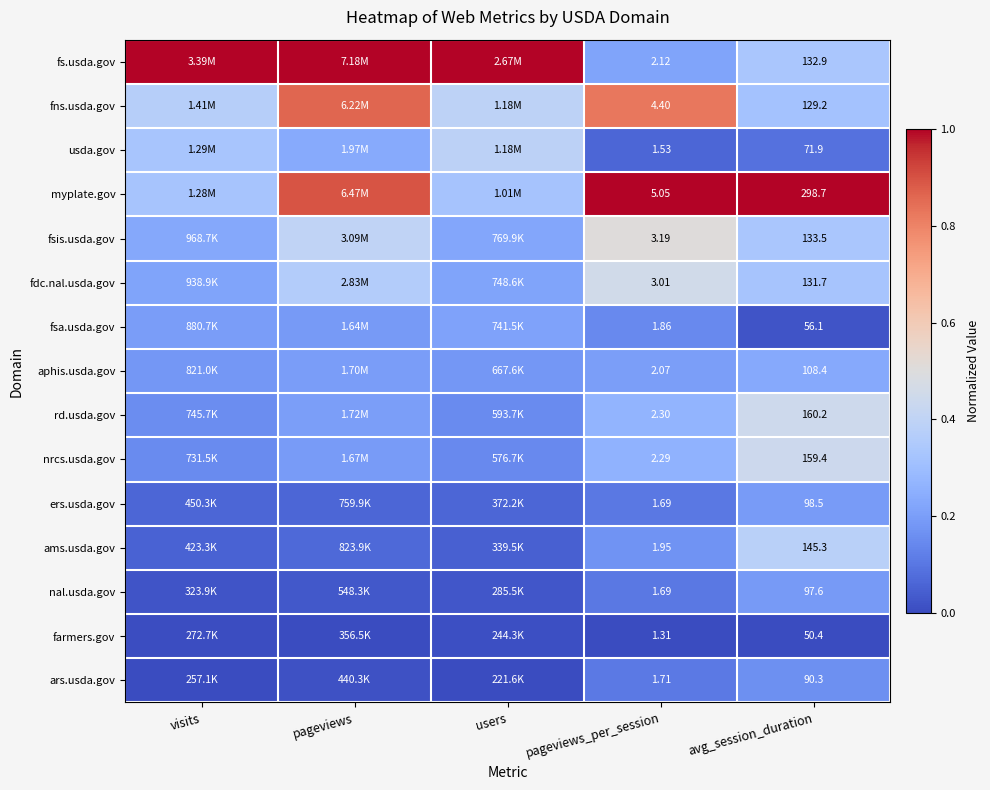

Which series changed the most between pageviews_per_session and avg_session_duration?

myplate.gov